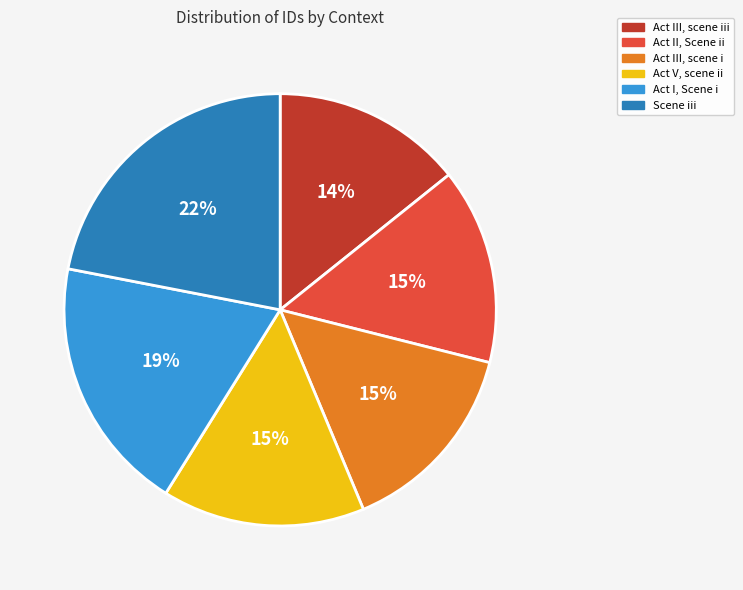

To the nearest percent, what is the difference between the largest and smallest slice percentages?

8%